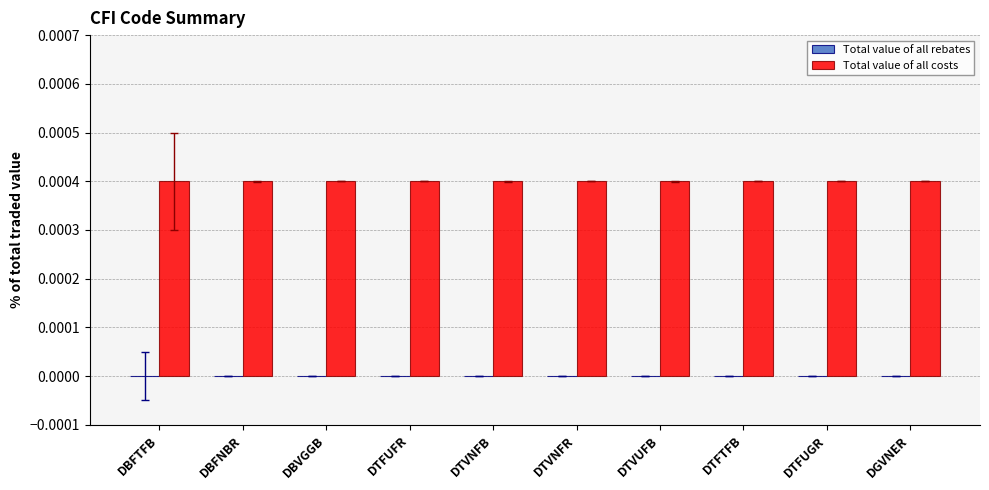

At how many categories does at least one series exceed 0?

10